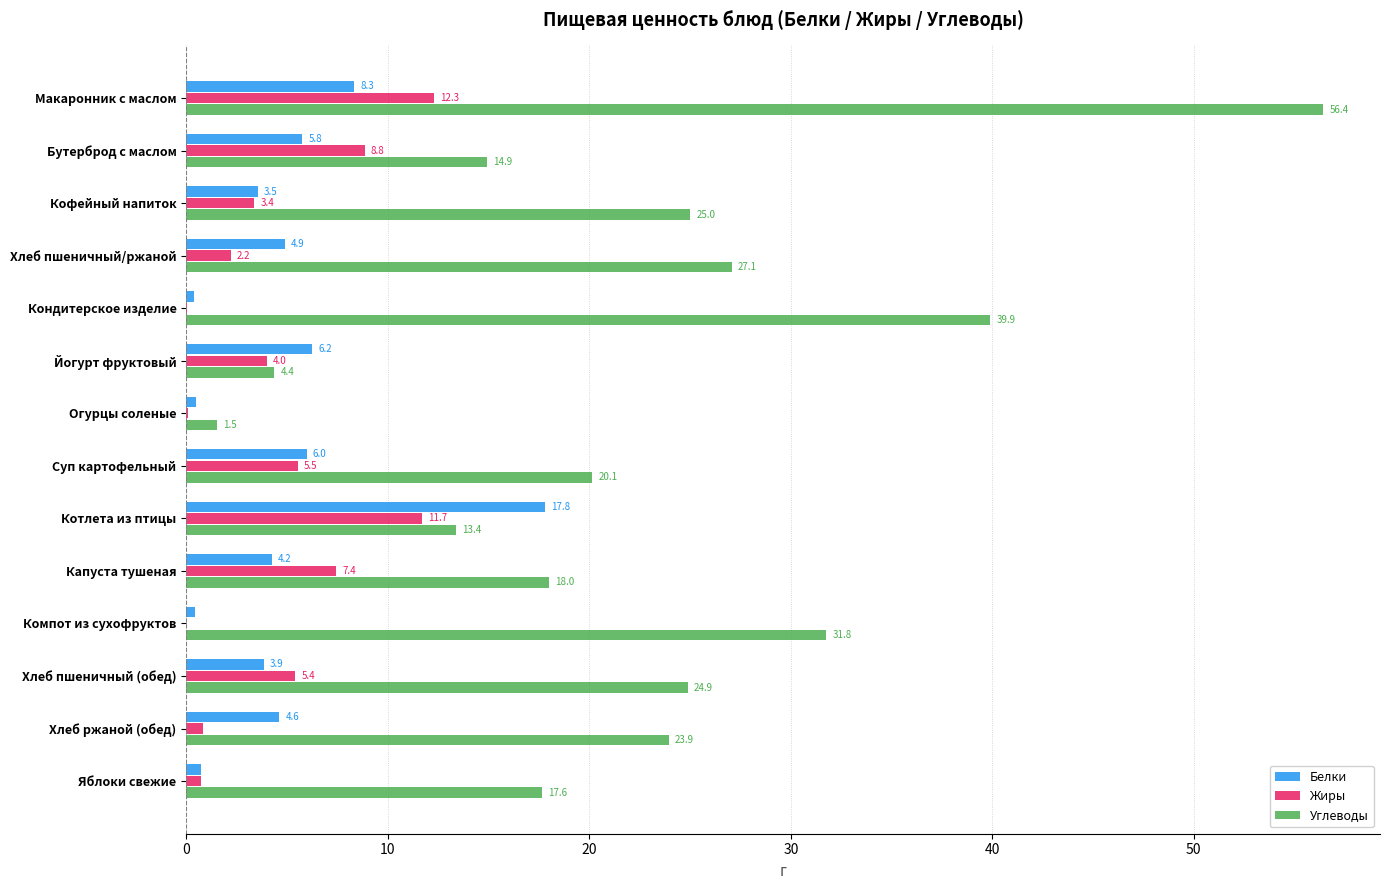

How many distinct data groups are displayed?

3